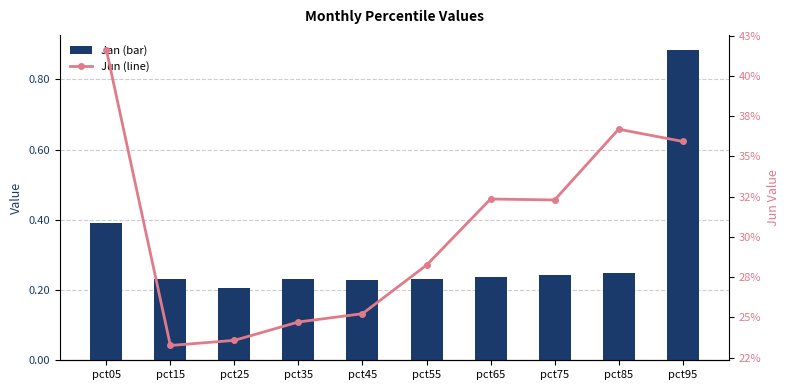

Which series has the largest total across all categories?

Jan